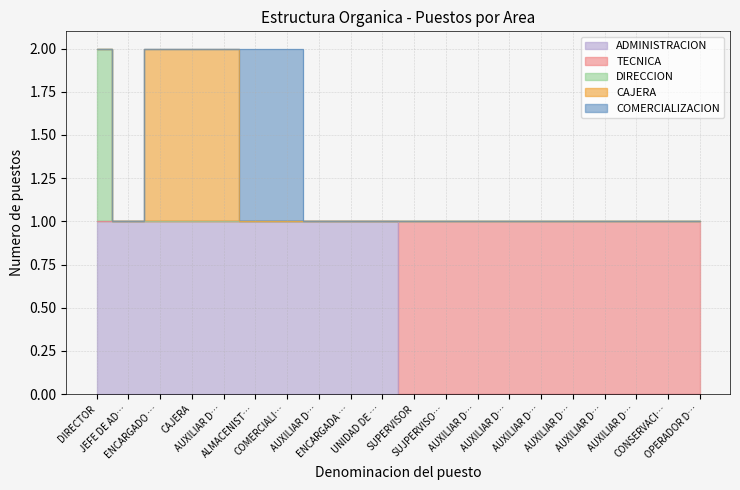

Between DIRECTOR and AUXILIAR DE FONTANERO 4, which series saw the biggest shift?

ADMINISTRACION